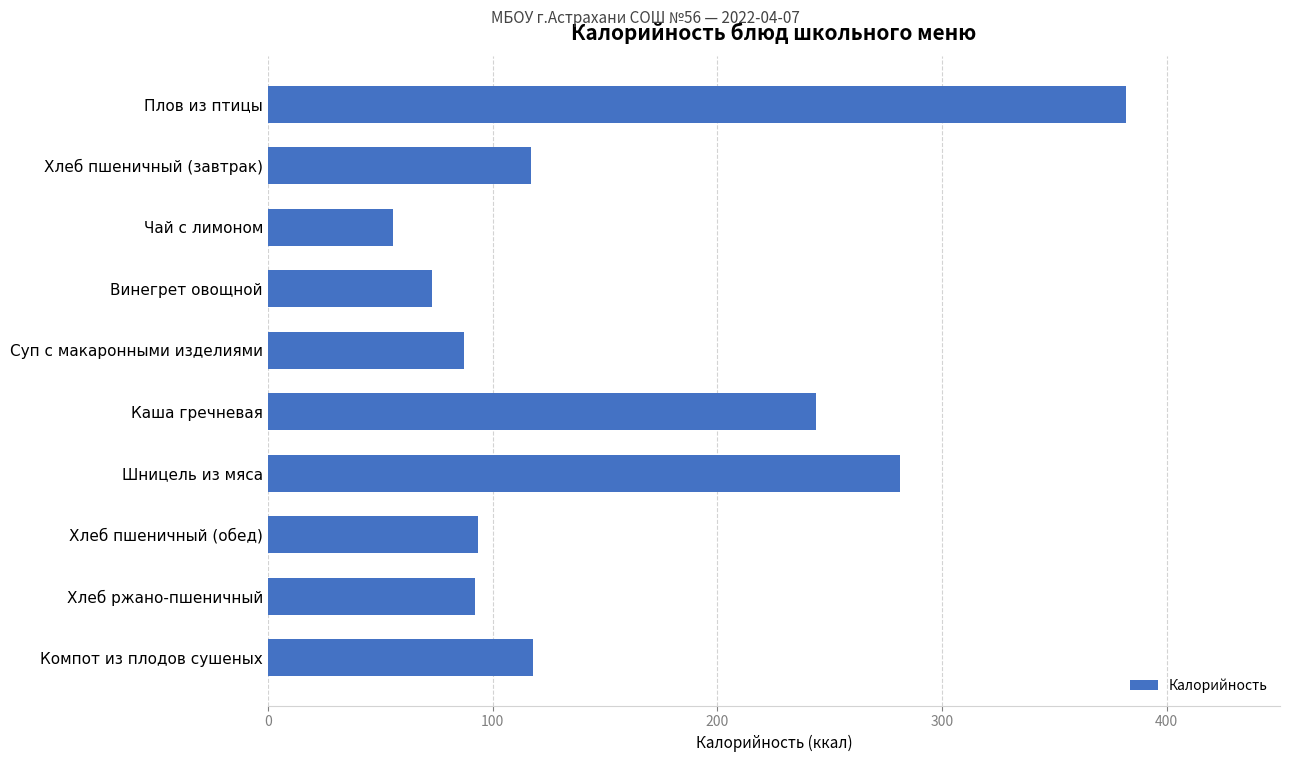

What is the value of the 8th bar from the top?

93.5